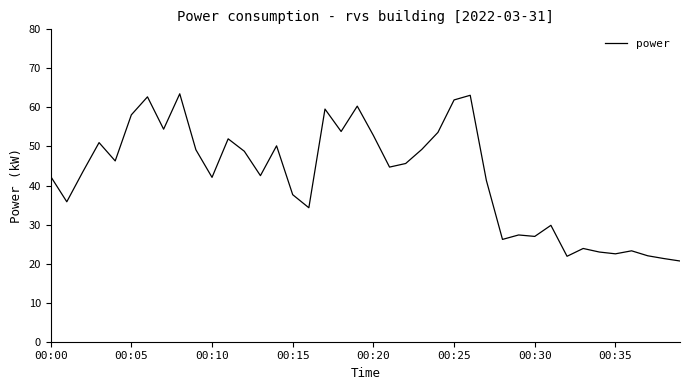

What is the minimum value shown in the chart?

20.7